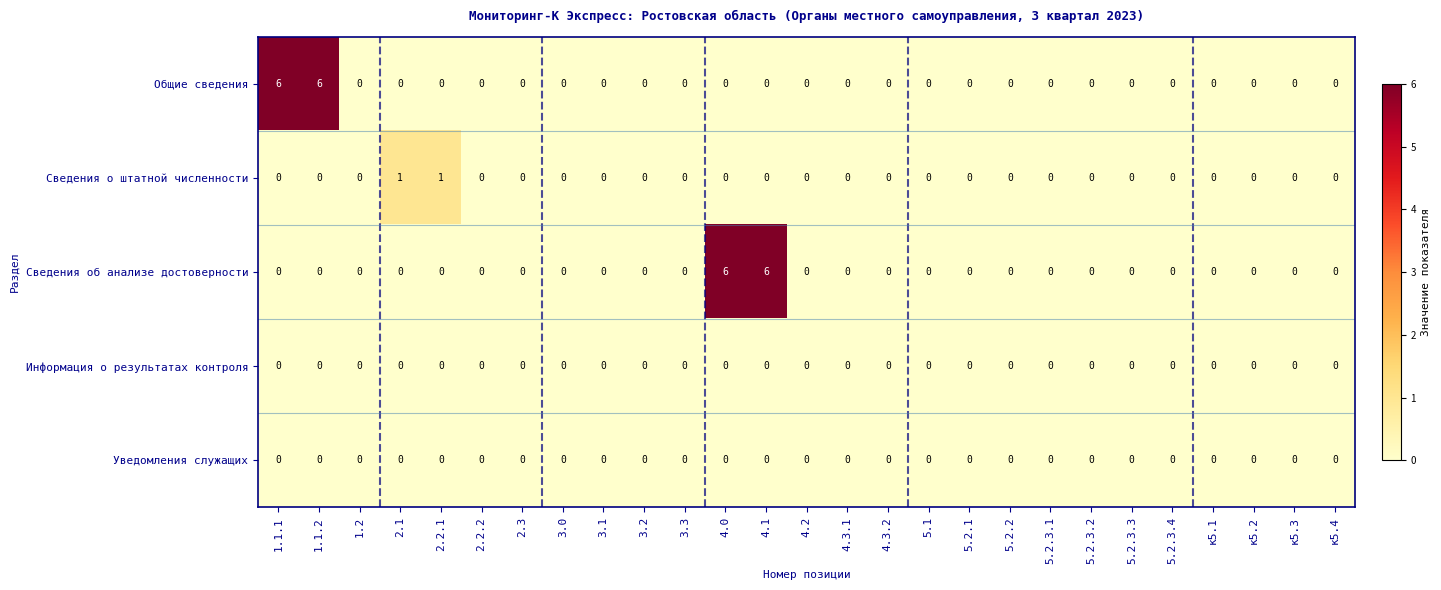

How many categories are shown in the chart?

27